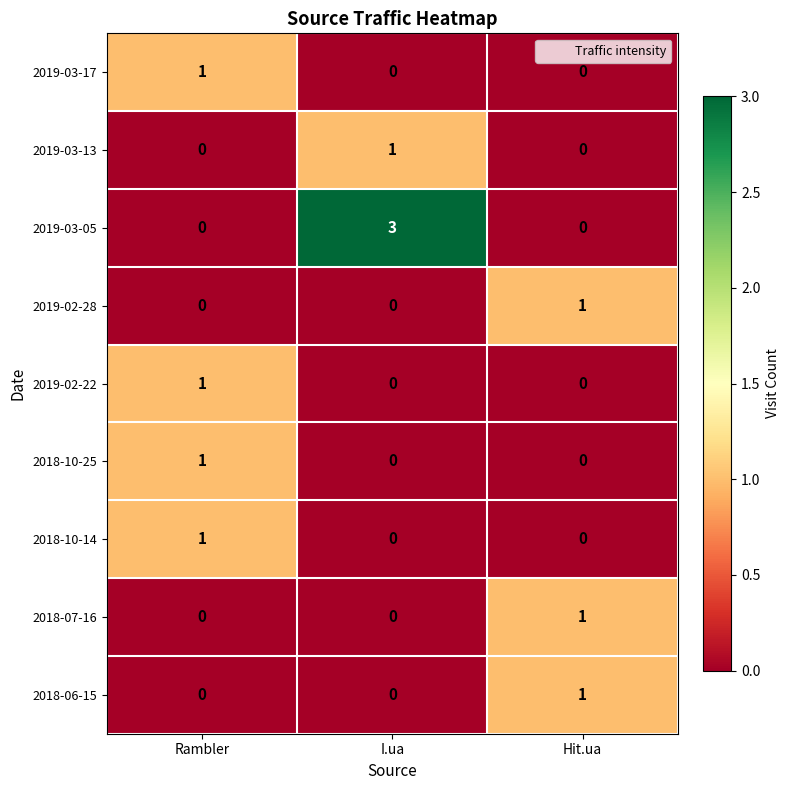

What is the maximum value for 2019-03-05?

3